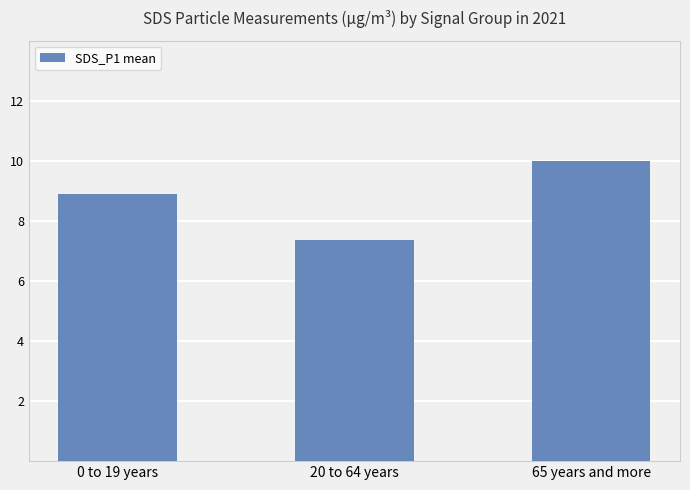

What position from the left is 65 years and more?

3